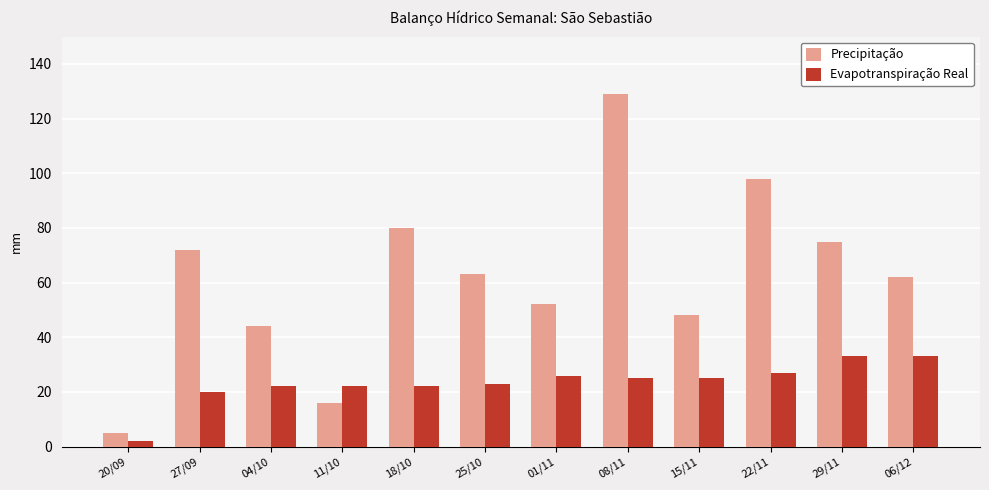

What is the difference between the second highest and minimum values in the Evapotranspiração Real series?

31